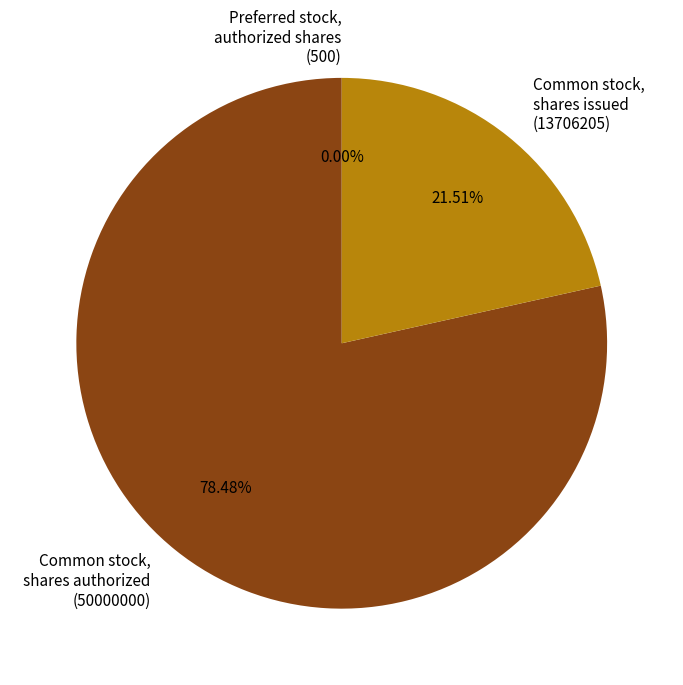

Which category has the biggest portion of the pie?

Common stock, shares authorized